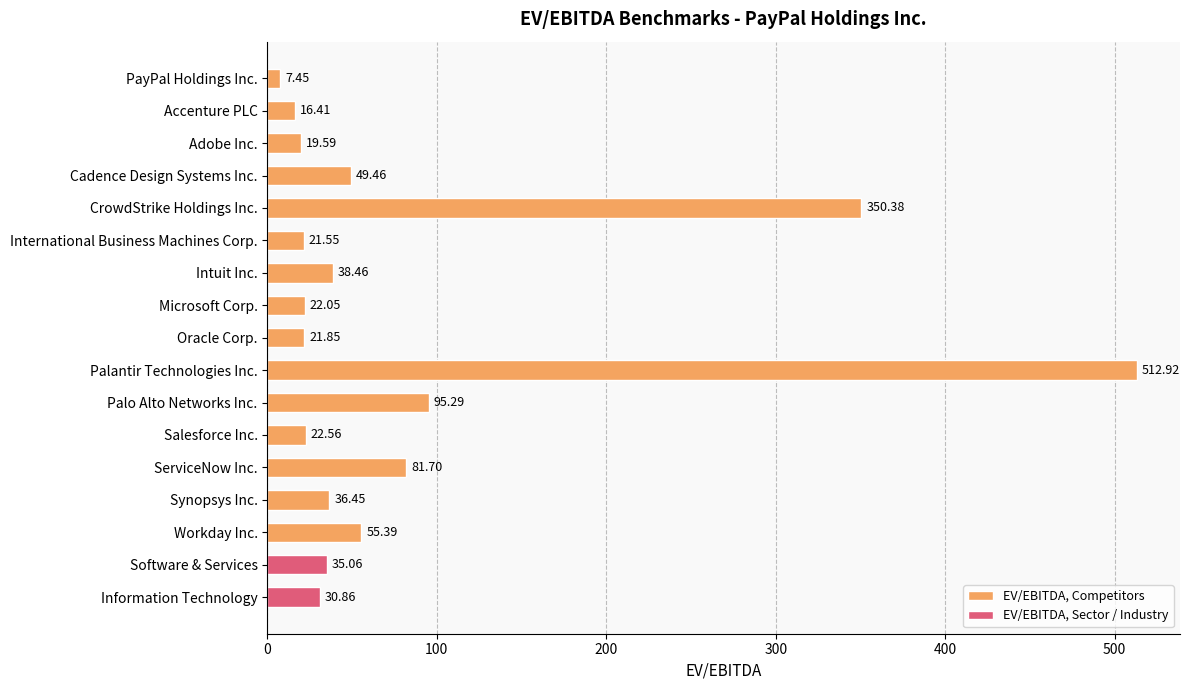

What is the label of the 1st bar from the top?

PayPal Holdings Inc.